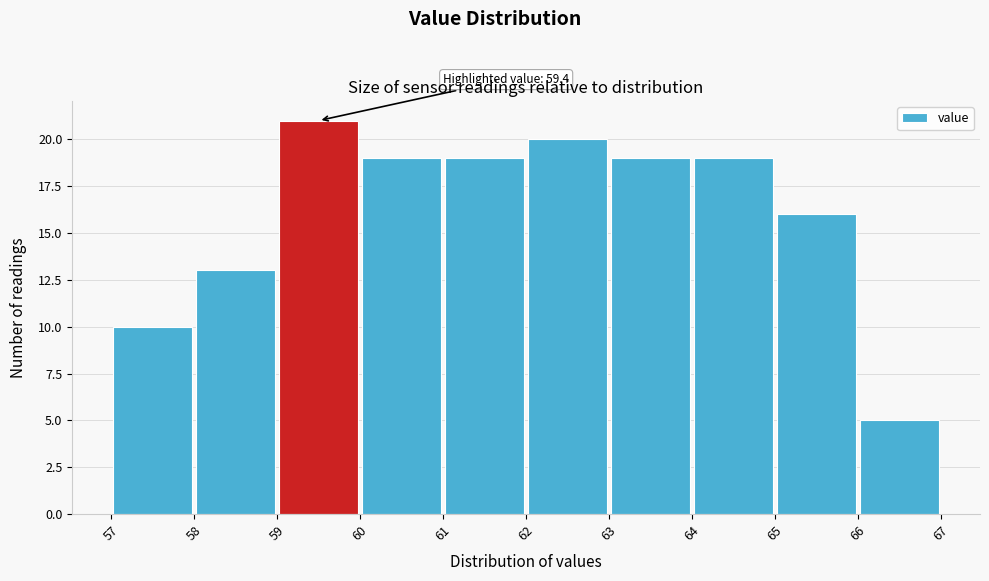

Over which range of the x-axis is the bar tallest?

59 to 60